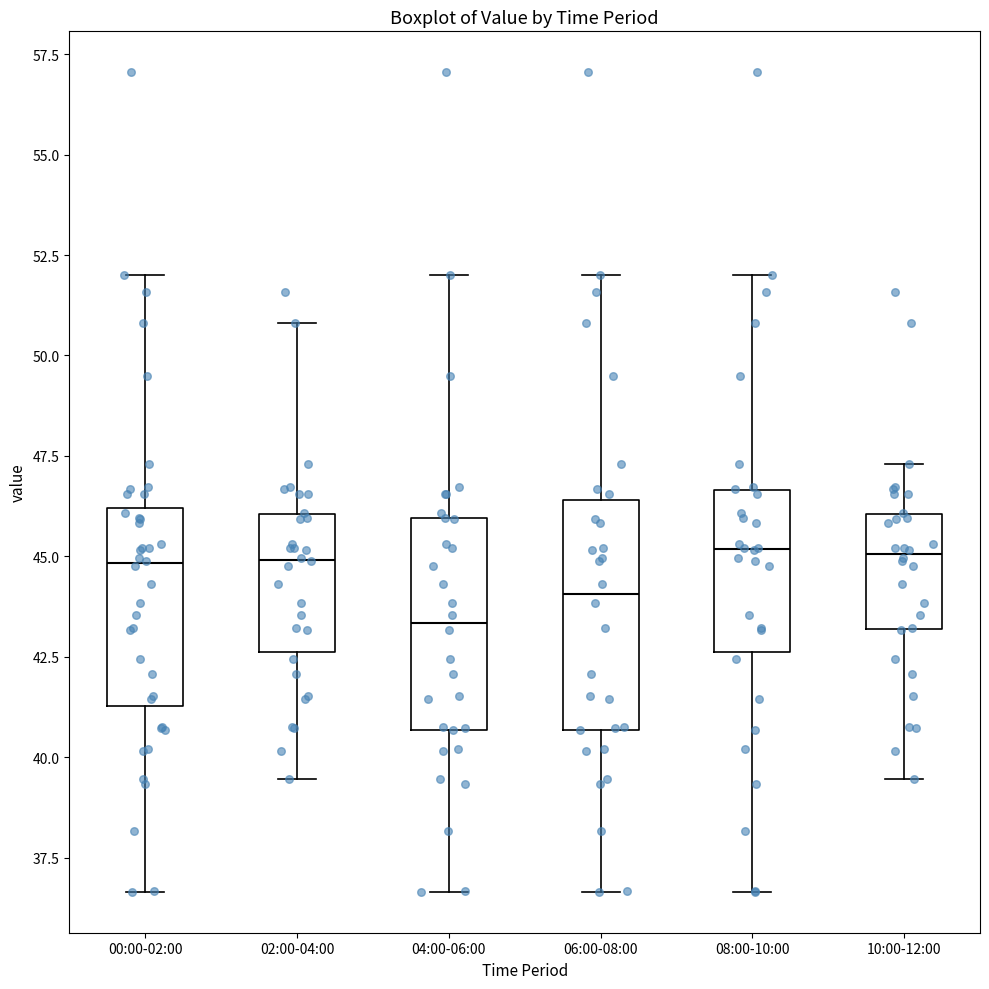

Reading left to right, read every box against the y-axis: the position of its median line, the range the box covers, and the ends of its whiskers. The values are not printed on the chart, so give them approximately, as read against the axis.

00:00-02:00: median 45.0, box 41.5 to 46.0, whiskers 36.5 to 52.0
02:00-04:00: median 45.0, box 42.5 to 46.0, whiskers 39.5 to 51.0
04:00-06:00: median 43.5, box 40.5 to 46.0, whiskers 36.5 to 52.0
06:00-08:00: median 44.0, box 40.5 to 46.5, whiskers 36.5 to 52.0
08:00-10:00: median 45.0, box 42.5 to 46.5, whiskers 36.5 to 52.0
10:00-12:00: median 45.0, box 43.0 to 46.0, whiskers 39.5 to 47.5